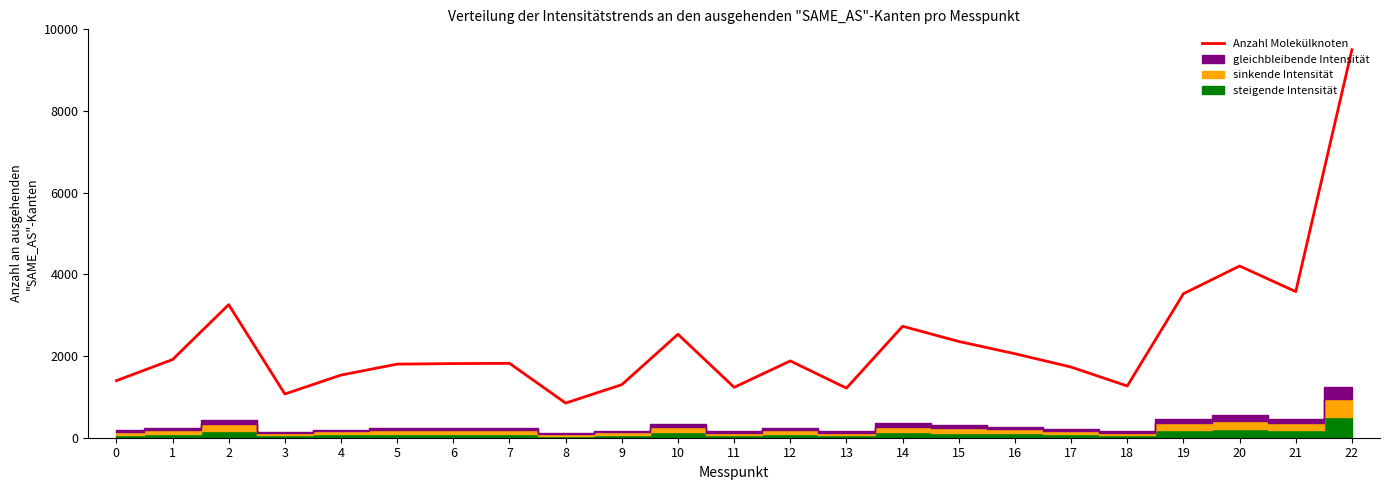

Which has a higher value, 16 or 18?

16